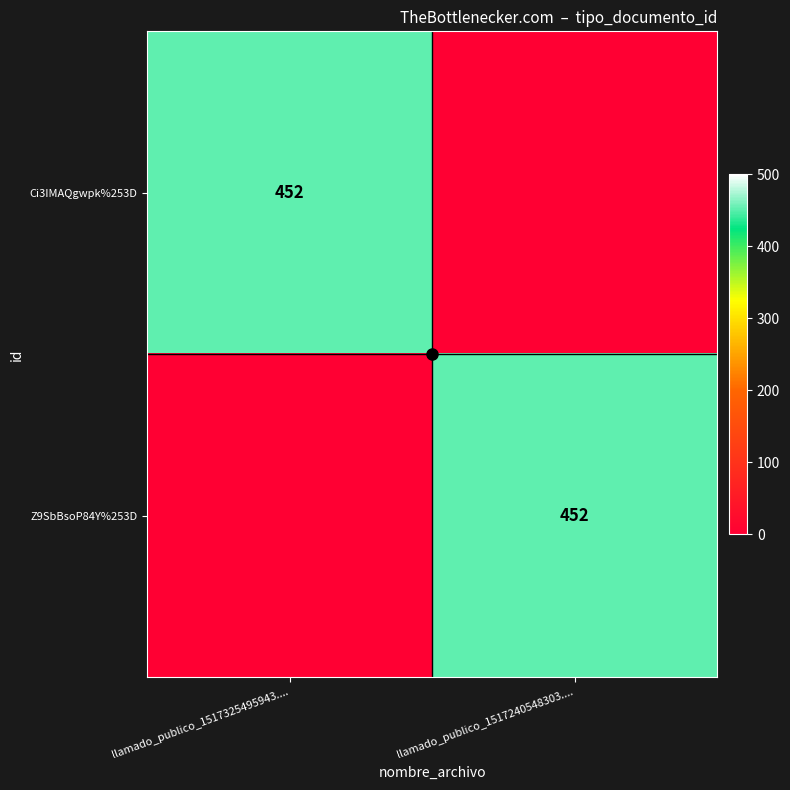

What is the difference between the Ci3IMAQgwpk%253D values at llamado_publico_1517240548303.... and llamado_publico_1517325495943....?

452